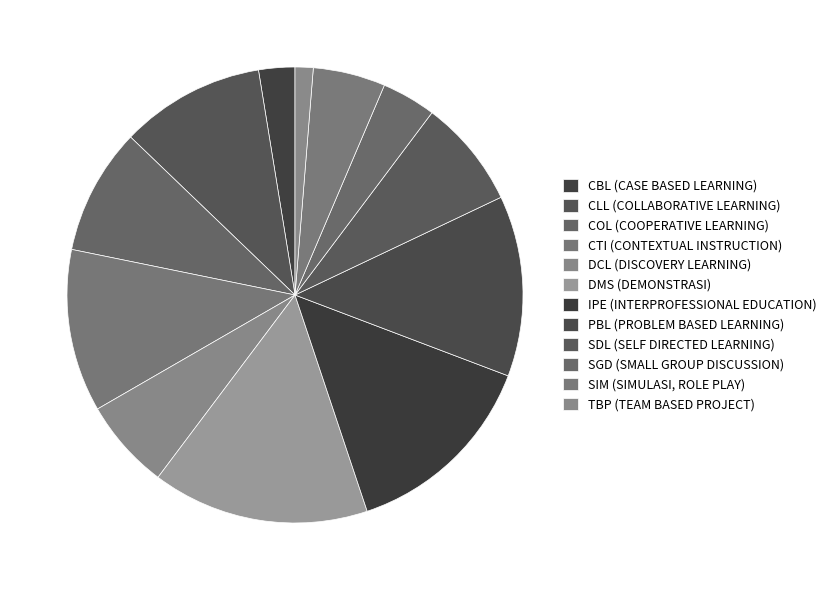

Does IPE (INTERPROFESSIONAL EDUCATION) account for over 50% of the chart?

No